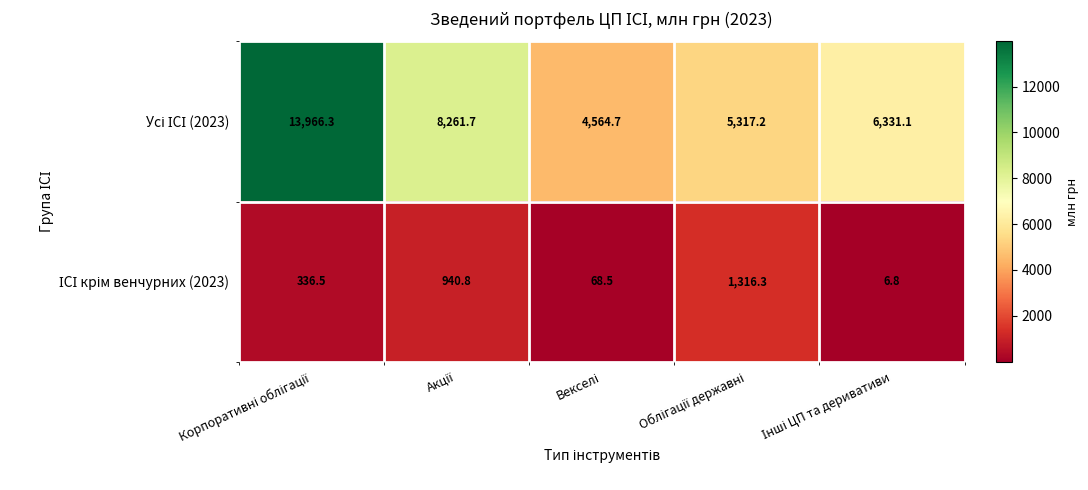

At how many categories does at least one series exceed 668?

5